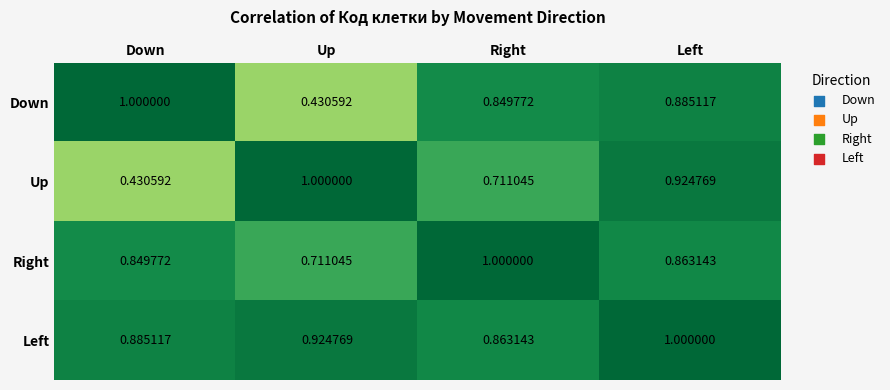

Rank the categories by Left value from highest to lowest.

Left, Up, Down, Right